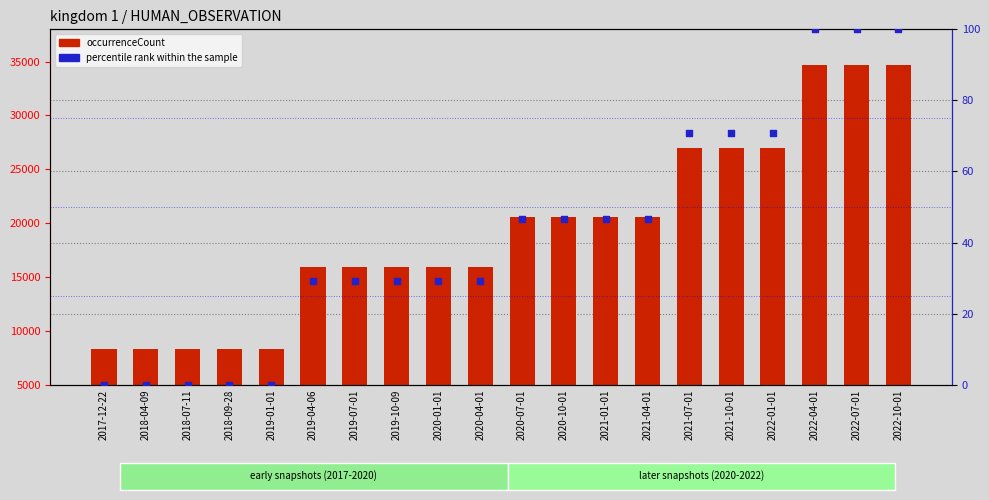

What is the total value across all series at 2019-04-06?

16000.0